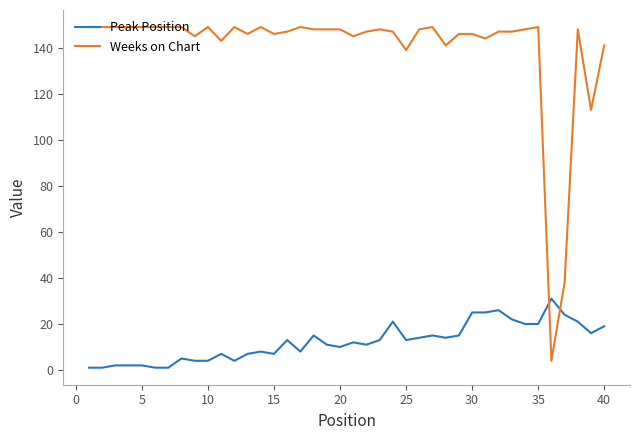

What is the sum of all Weeks on Chart values?

5594